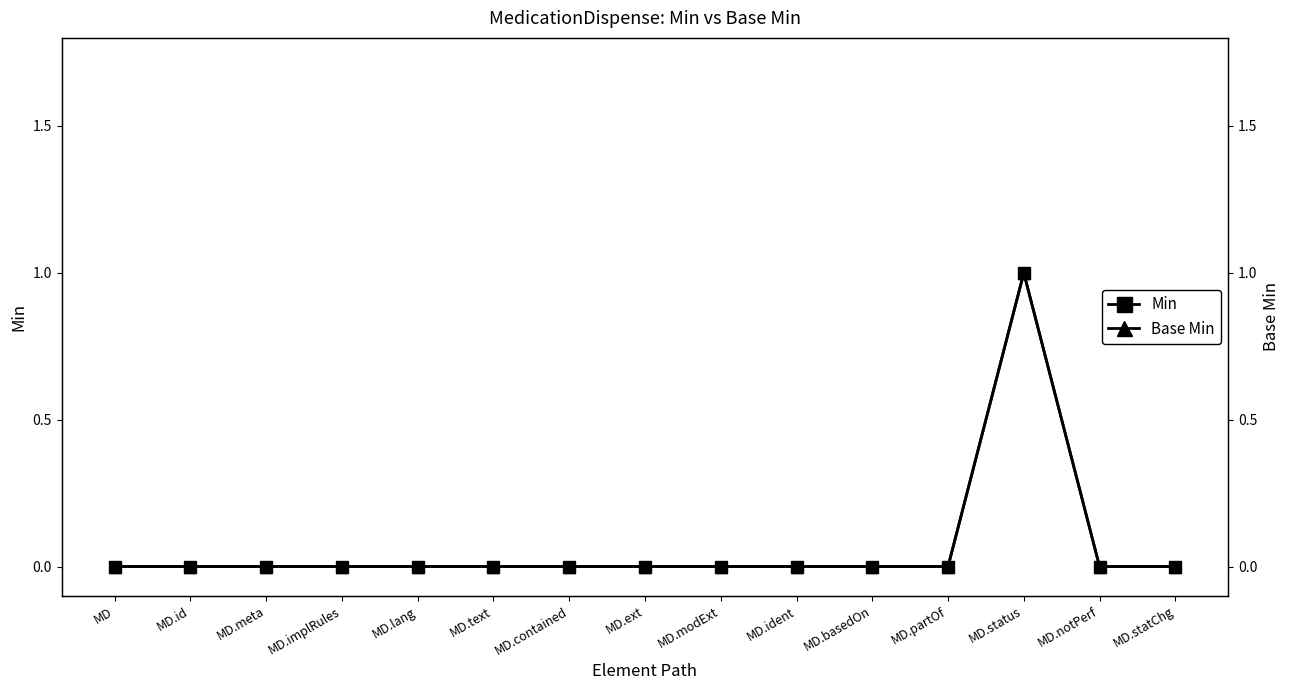

Where is Base Min nearest to the value 0?

MD